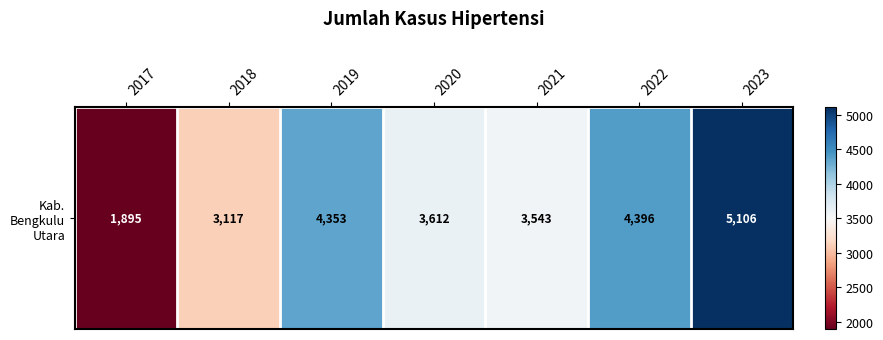

Reading right to left, list all the values displayed in this chart.

2023=5106	2022=4396	2021=3543	2020=3612	2019=4353	2018=3117	2017=1895